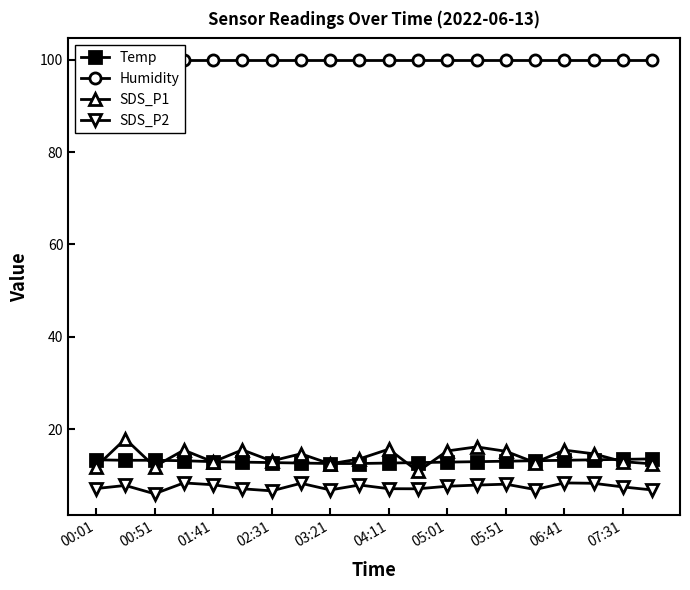

The SDS_P1 series shows 6.1 at 00:51. True or false?

False